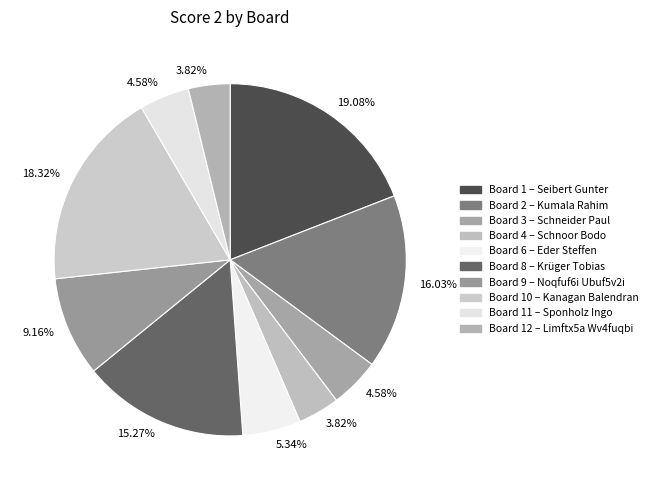

How many slices are in this pie chart?

10